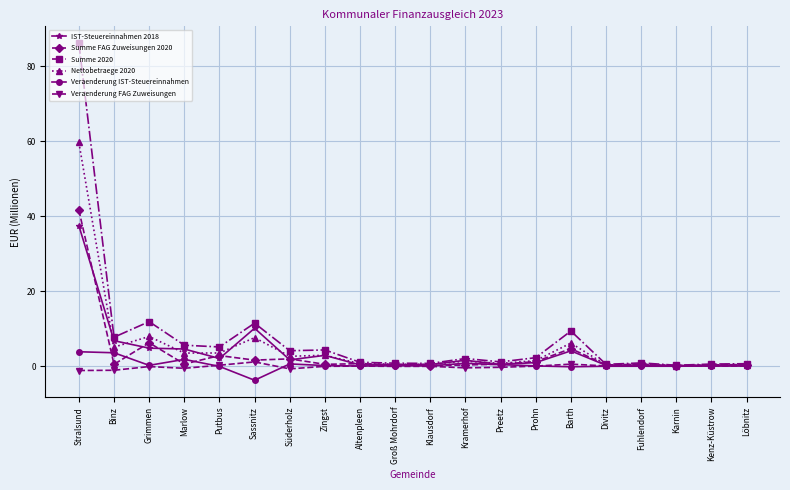

What position from the right is Kramerhof?

9